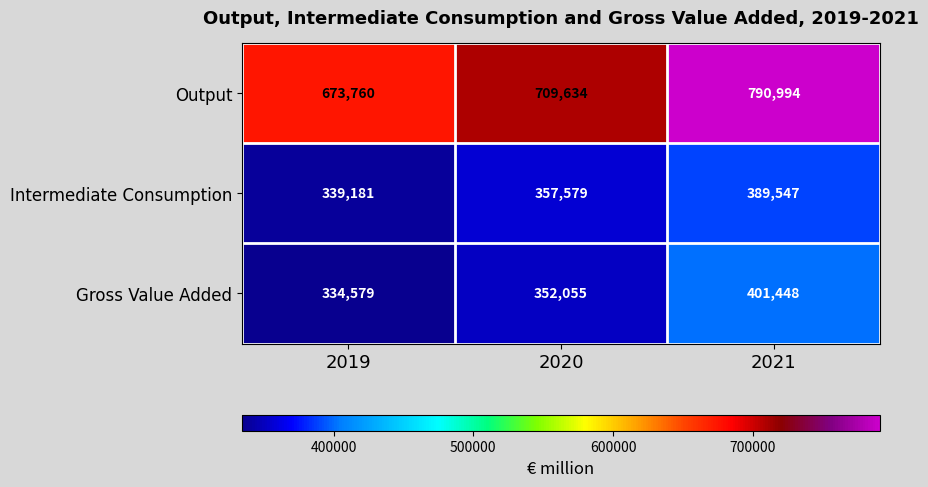

What is the difference between the Output values at 2021 and 2019?

117234